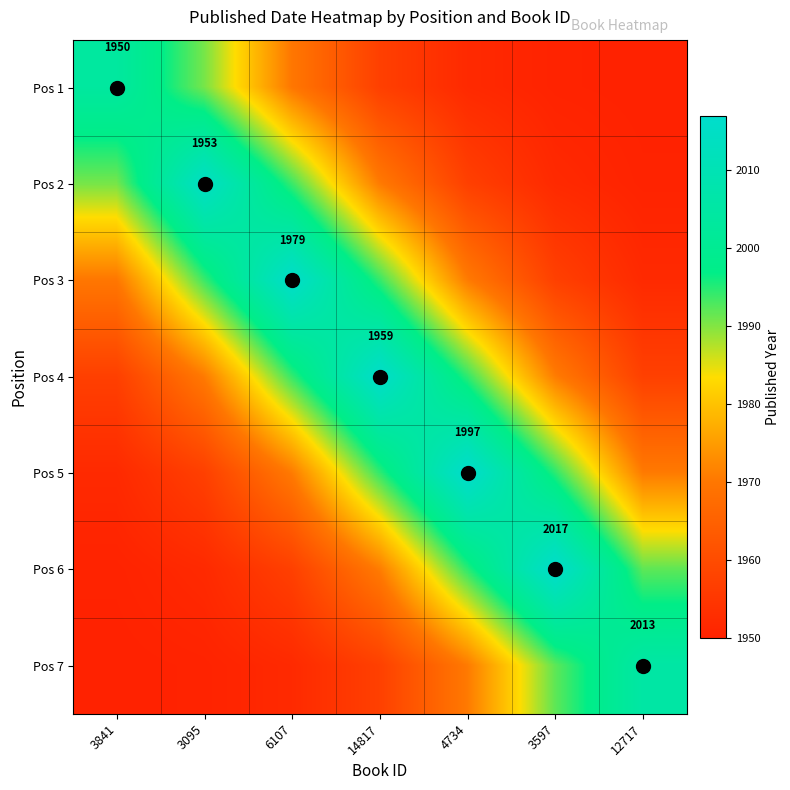

What is the lowest value of the Pos 1 series?

1950.0